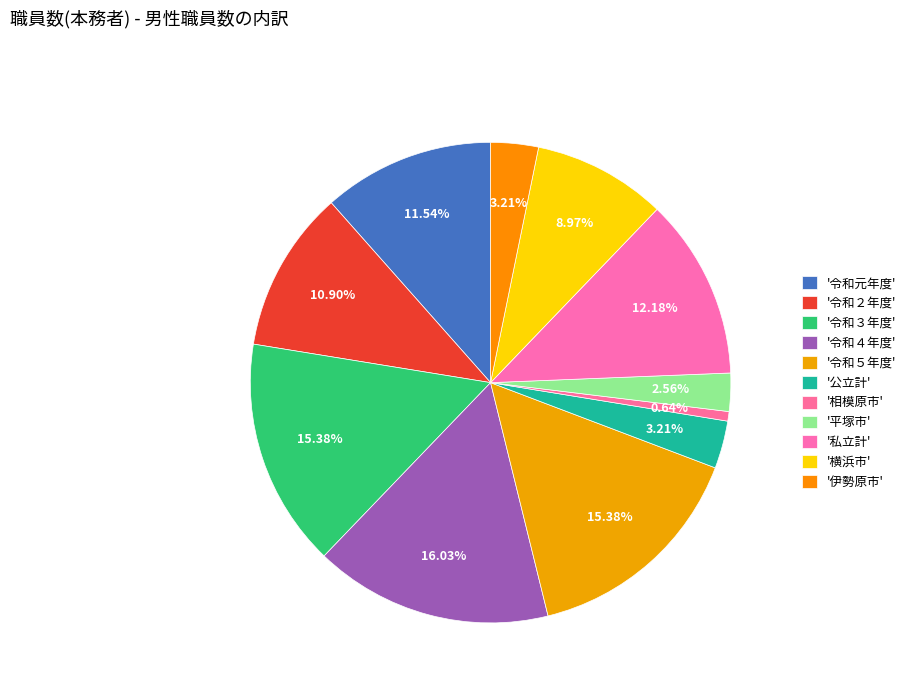

Is there a majority slice in this chart?

No